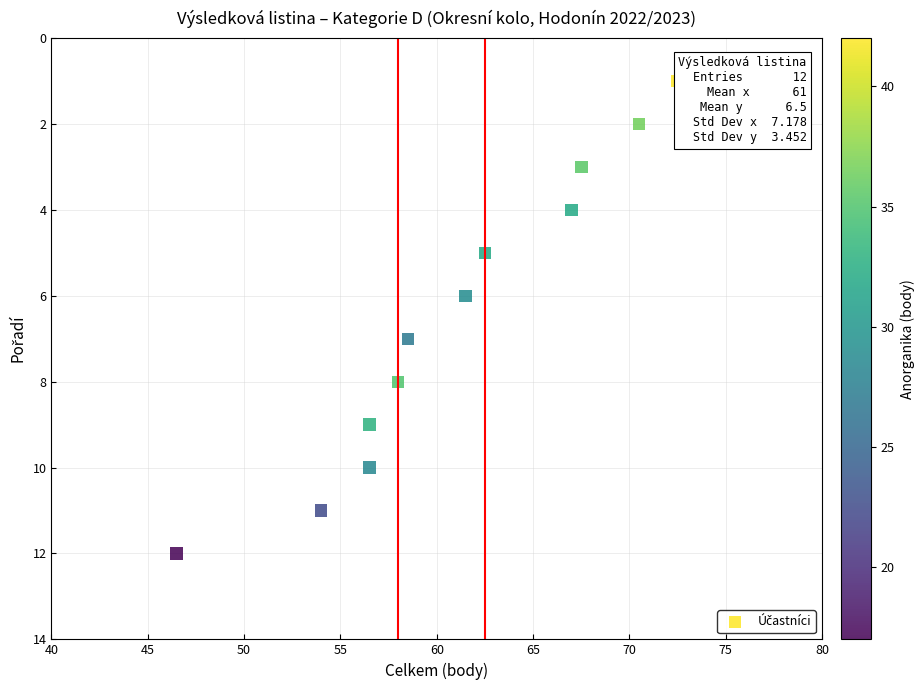

What is the range of Y values (max minus min)?

11